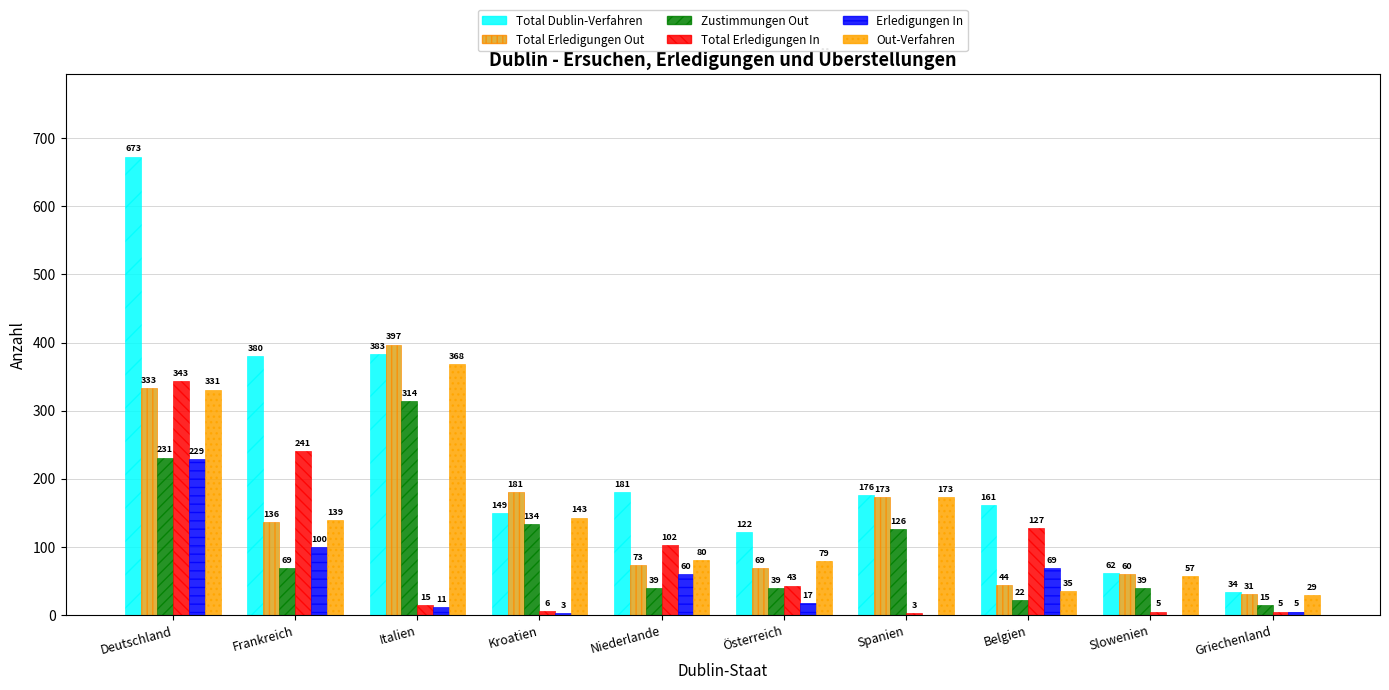

What is the sum of all Total Erledigungen In values?

890